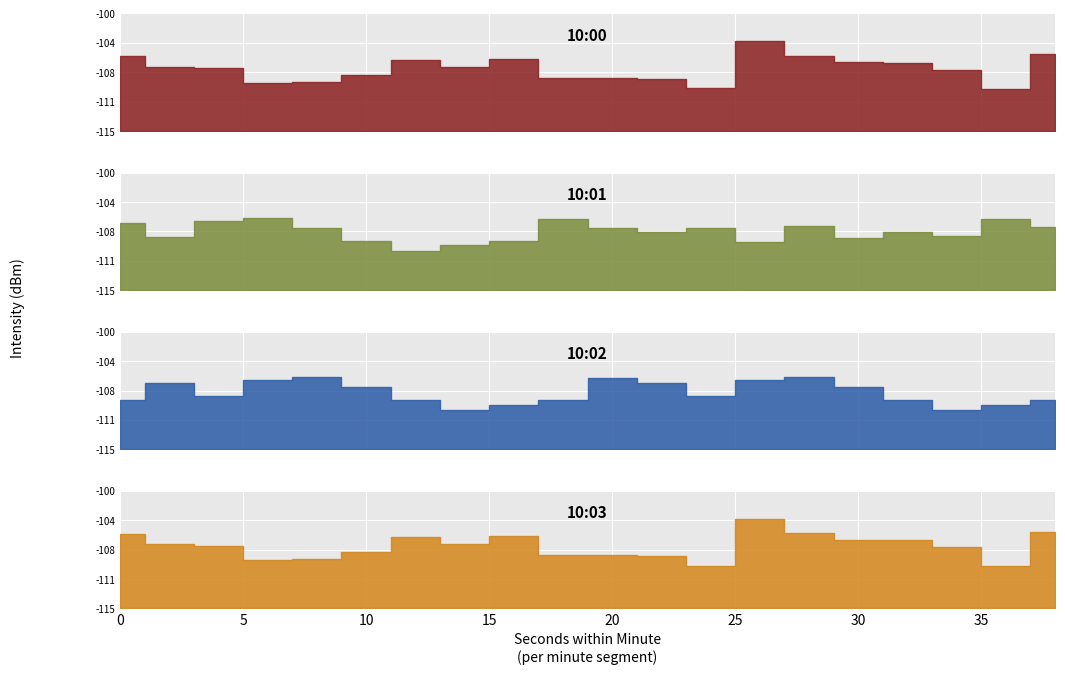

What is the sum of the 10:01 values at 2 and 32?

-215.8